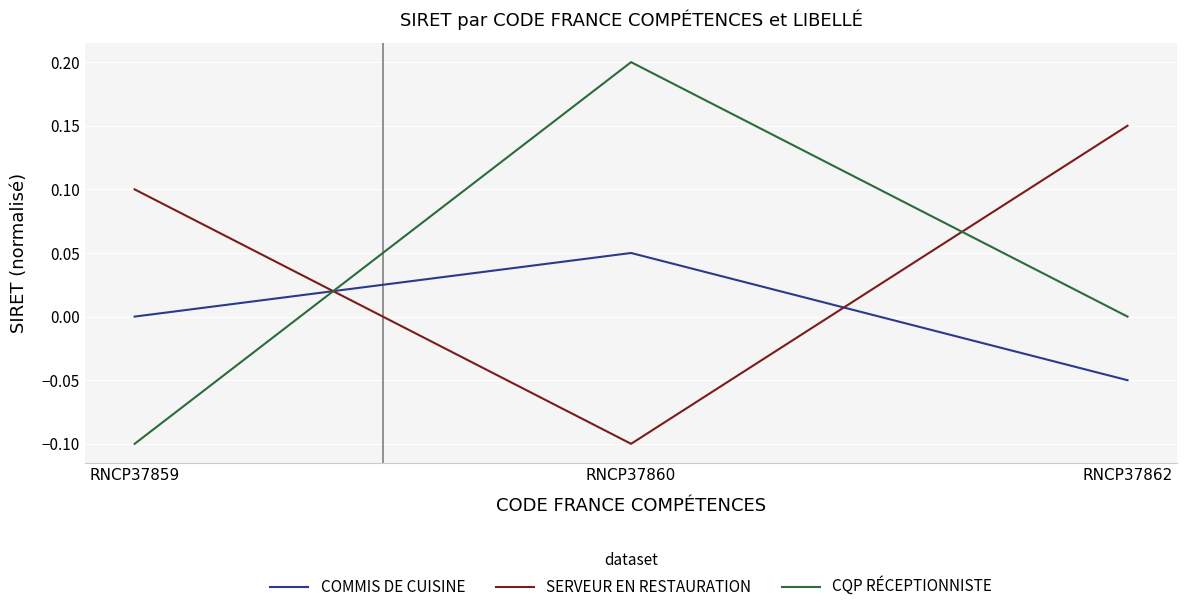

At how many categories does at least one series exceed 0?

3